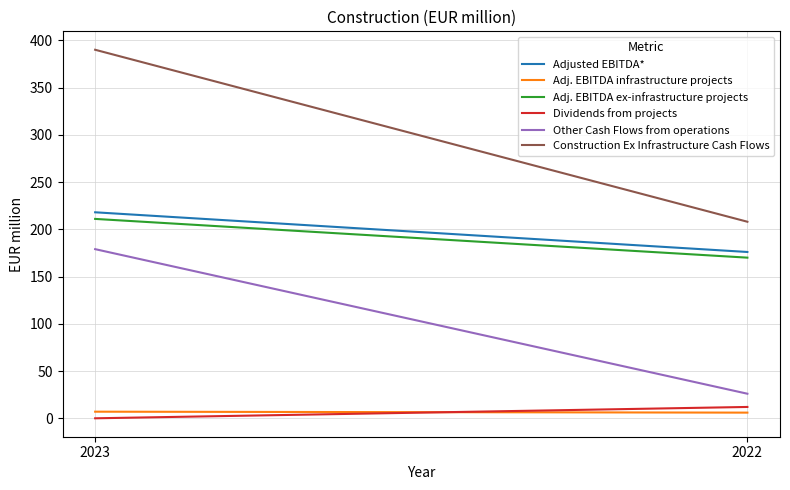

What is the total value across all series at 2023?

1005